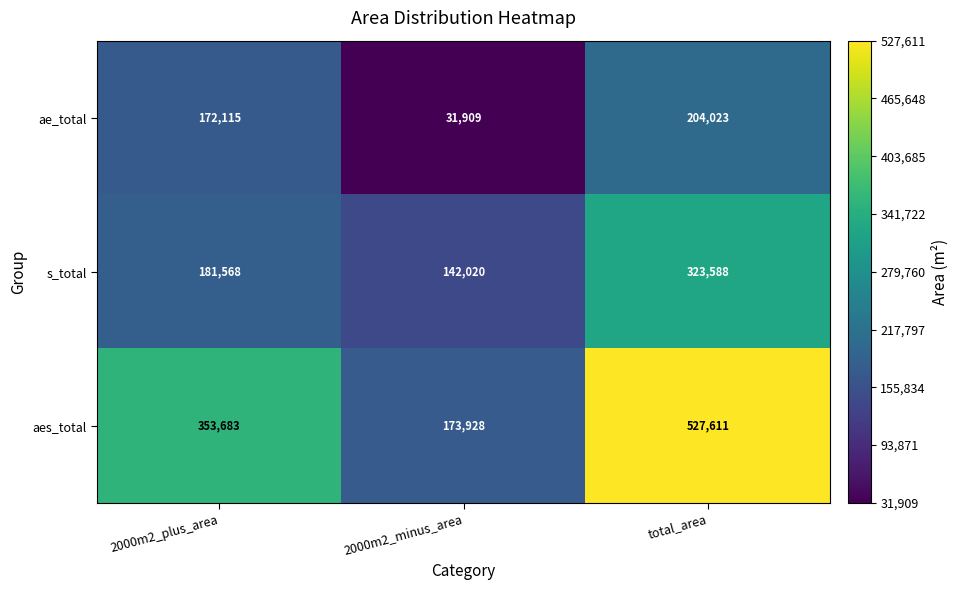

Which series changed the most between 2000m2_minus_area and total_area?

aes_total